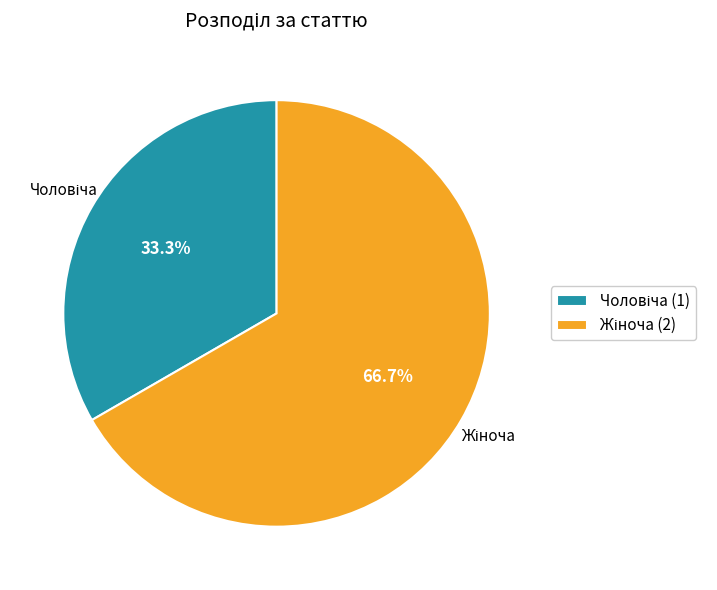

Is there any slice that represents more than half of the pie?

Yes